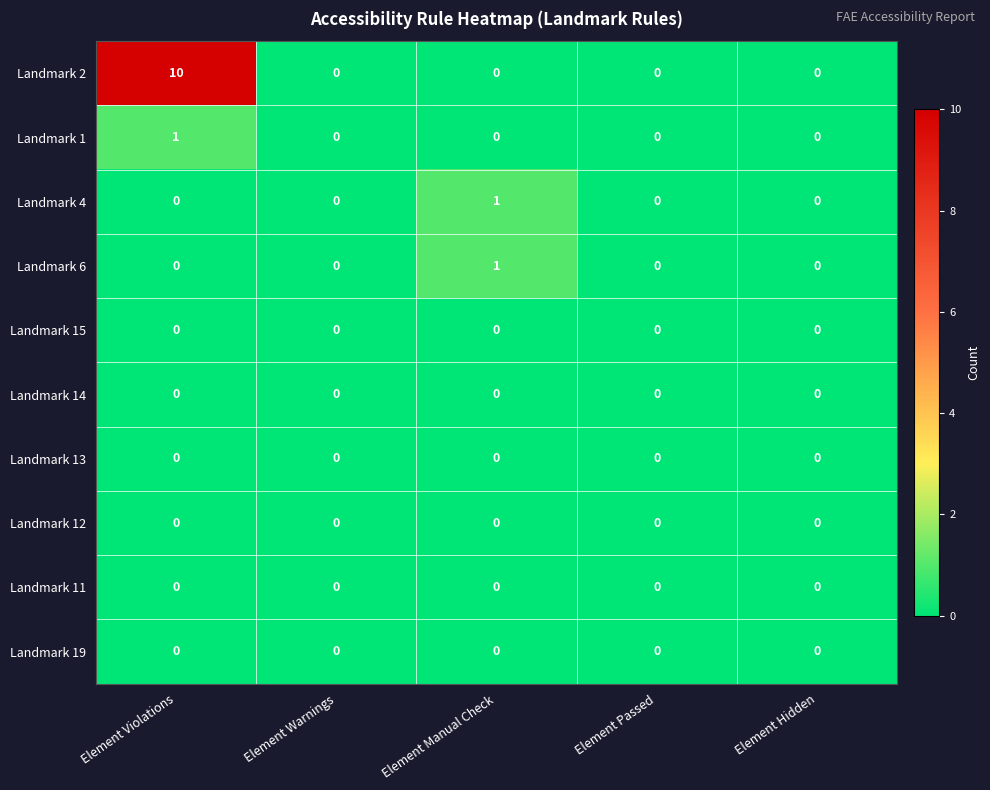

At which label does Landmark 6 reach its peak?

Element Manual Check